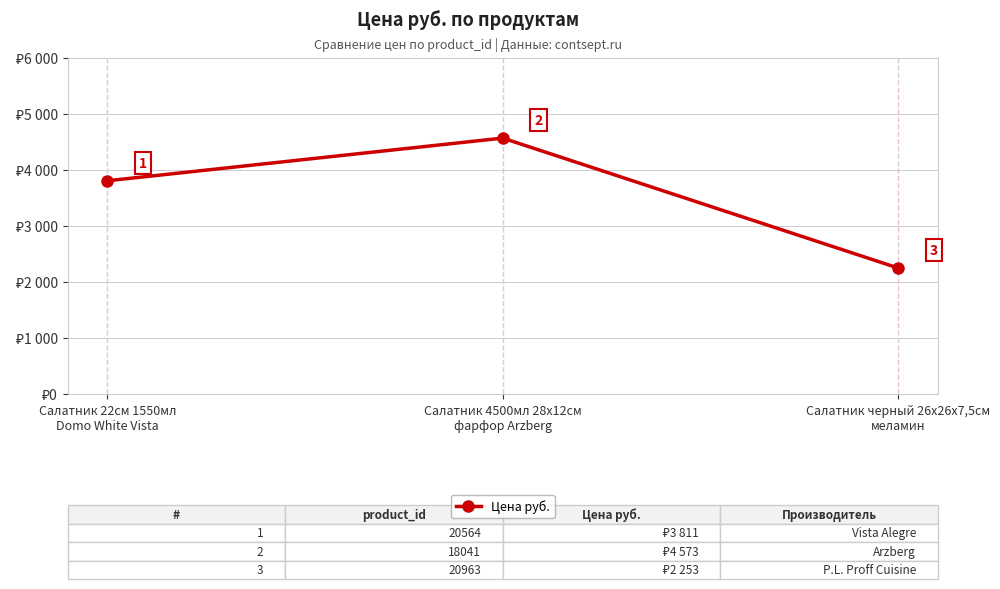

What is the label of the 2nd point from the right?

Салатник 4500мл 28х12см
фарфор Arzberg